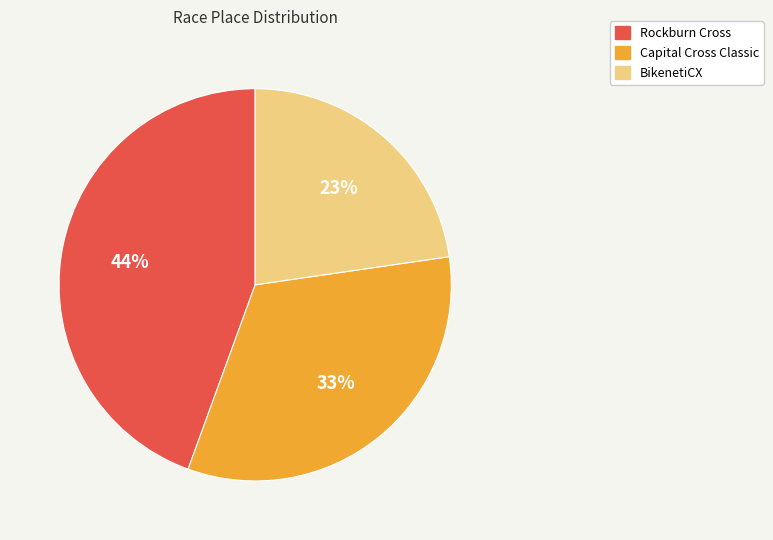

Which has a higher value, Capital Cross Classic or Rockburn Cross?

Rockburn Cross